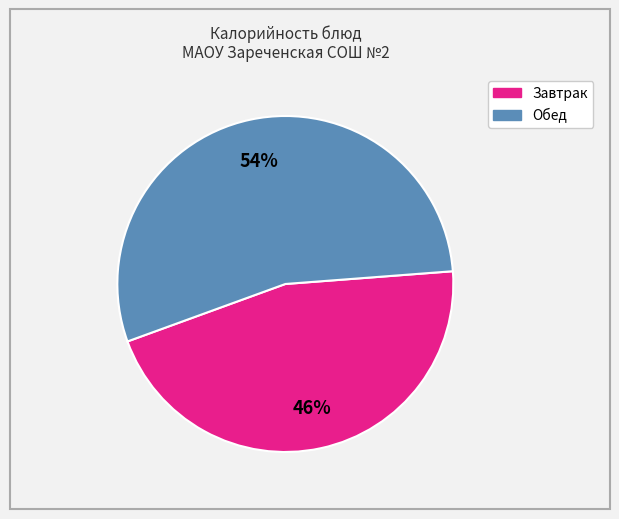

Count the number of slices in the pie.

2